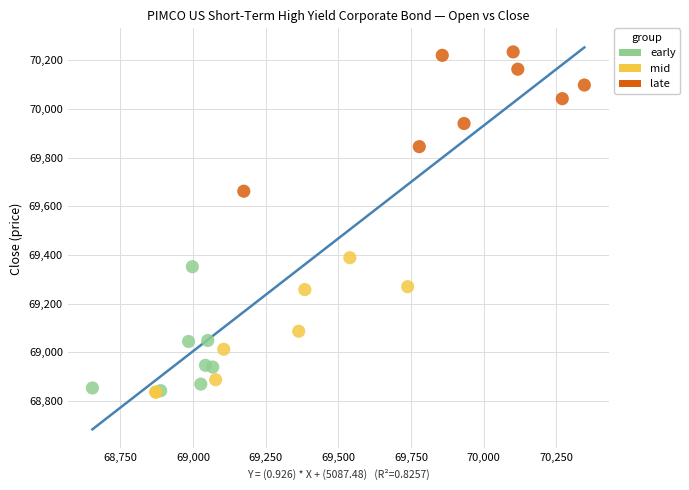

Which series reaches the maximum Y coordinate?

late